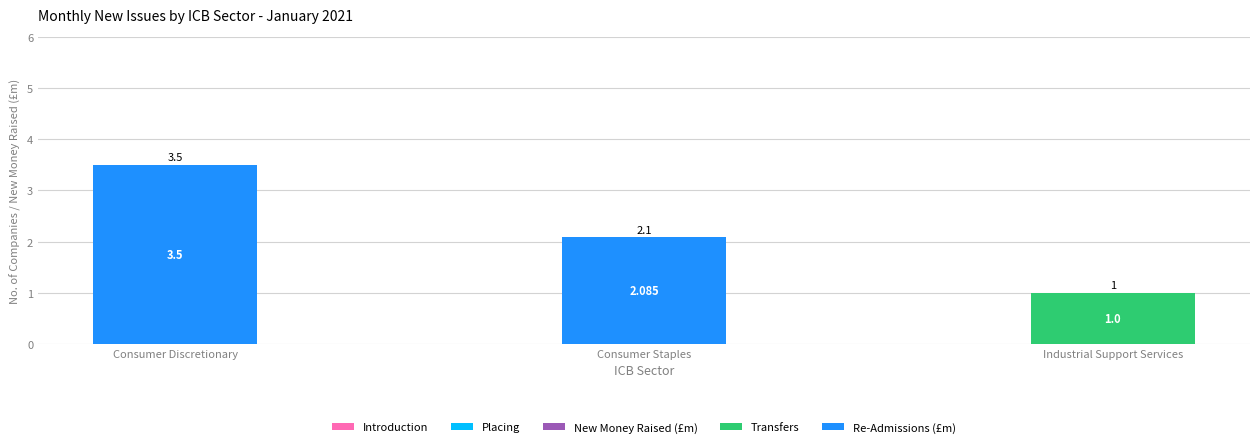

At which category is the sum across all series the highest?

Consumer Discretionary